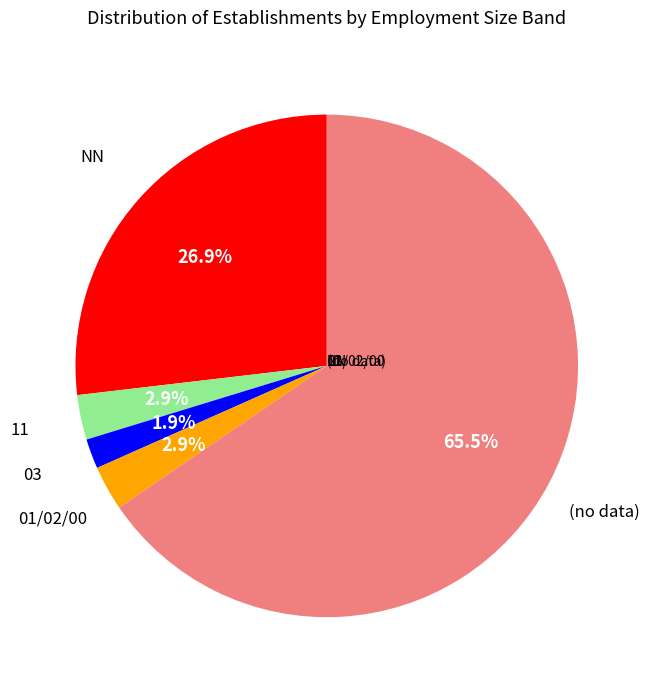

How much of the chart is everything except NN?

73.1%